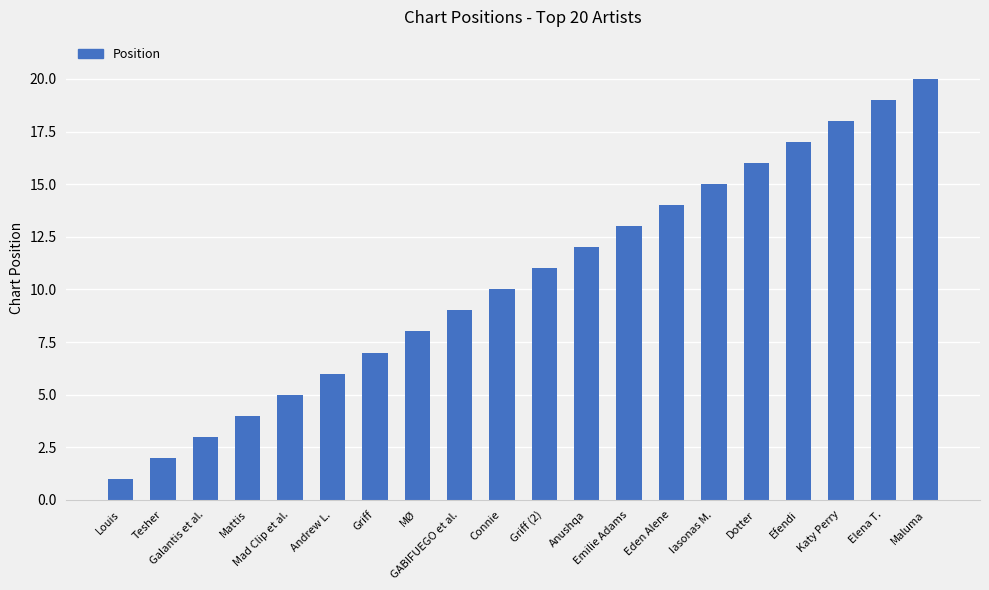

Reading right to left, extract all data points from this chart.

Maluma=20	Elena T.=19	Katy Perry=18	Efendi=17	Dotter=16	Iasonas M.=15	Eden Alene=14	Emilie Adams=13	Anushqa=12	Griff (2)=11	Connie=10	GABIFUEGO et al.=9	MØ=8	Griff=7	Andrew L.=6	Mad Clip et al.=5	Mattis=4	Galantis et al.=3	Tesher=2	Louis=1